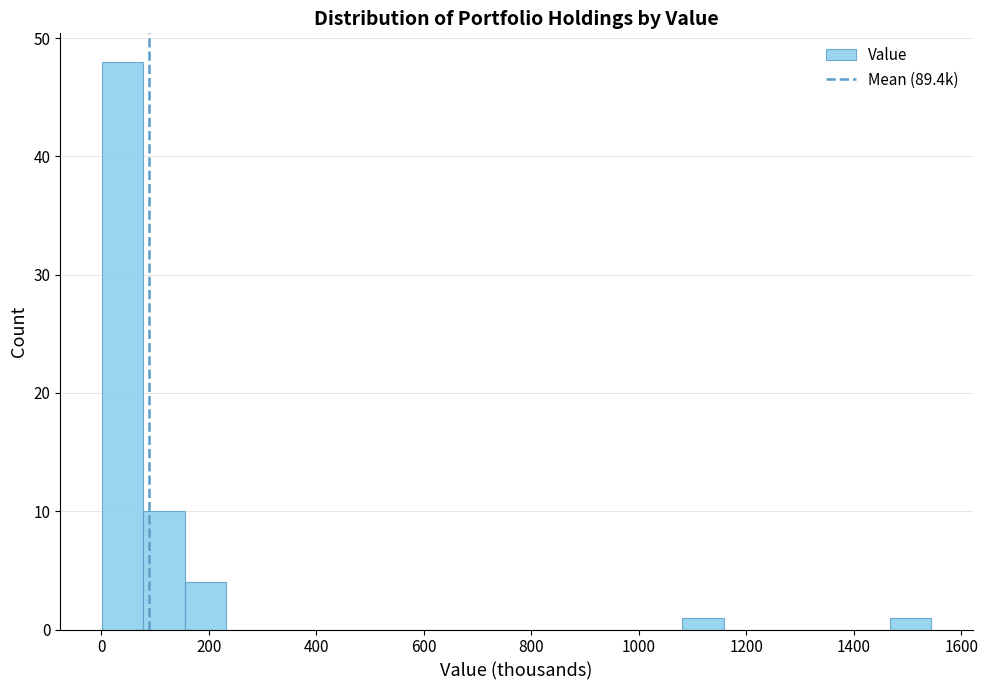

Read against the x-axis, roughly where is the centre of the tallest bar?

40